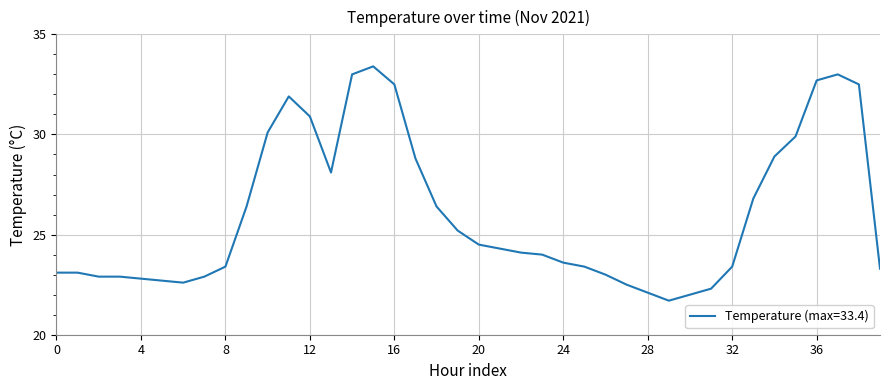

What is the difference between the maximum and minimum values?

11.7